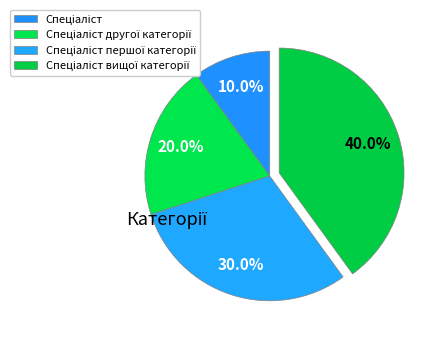

Does any single category account for the majority?

No